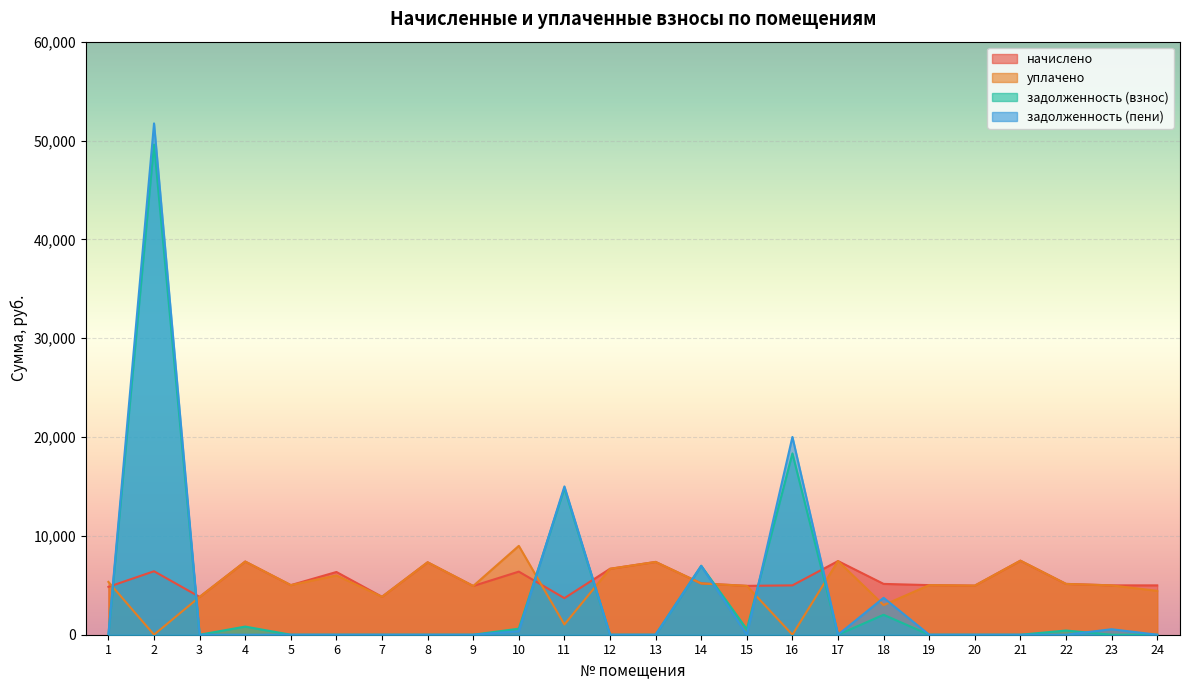

The уплачено series shows 5186.6 at 14. True or false?

True